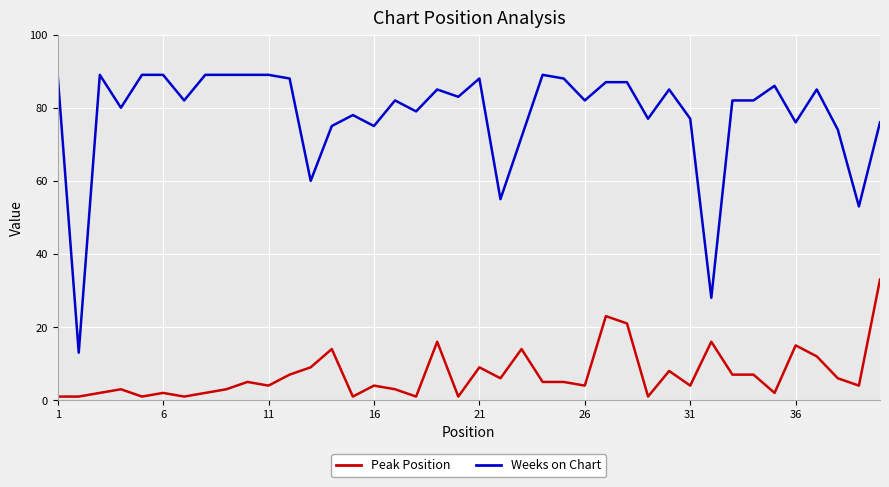

True or false: Weeks on Chart has more than 2 interior local peaks.

True